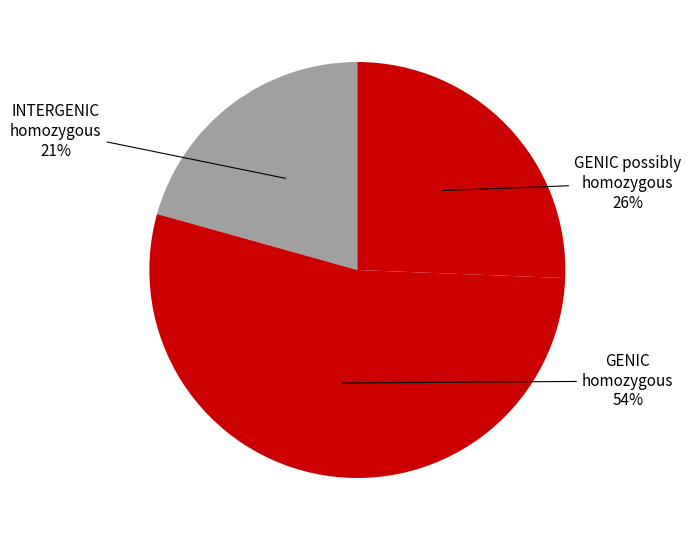

How many slices are in this pie chart?

3